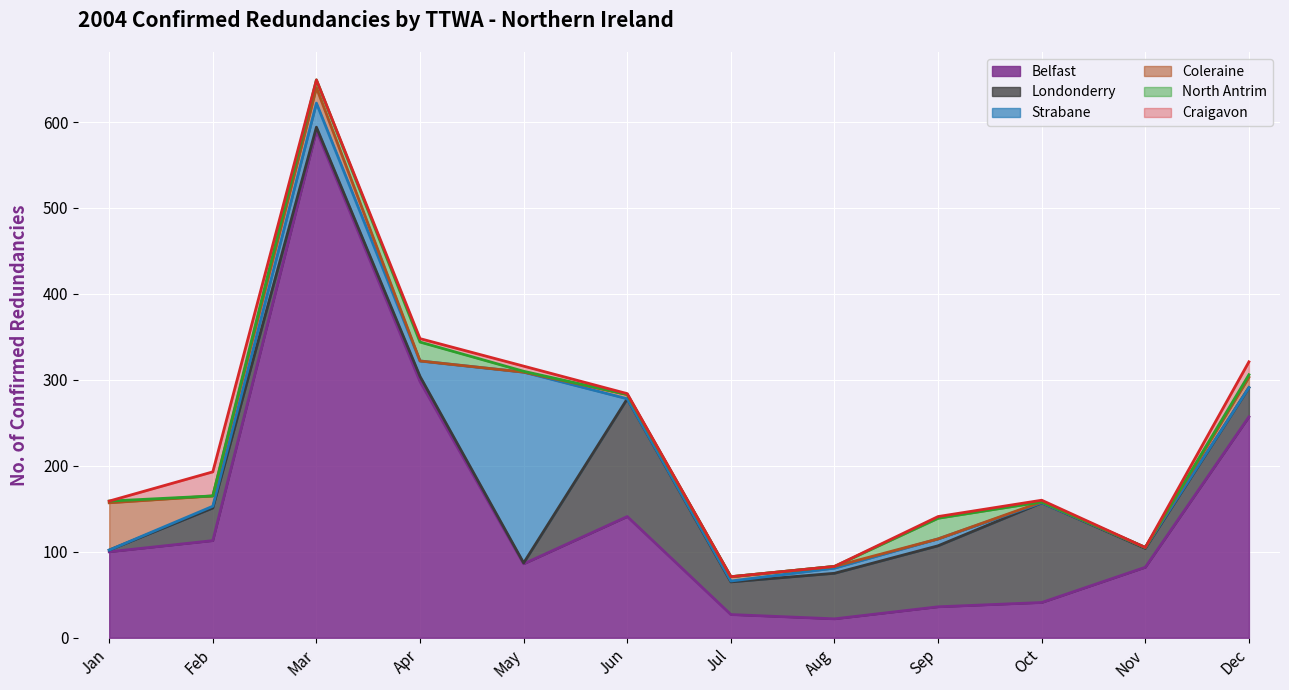

True or false: Strabane and Londonderry cross at least once.

True